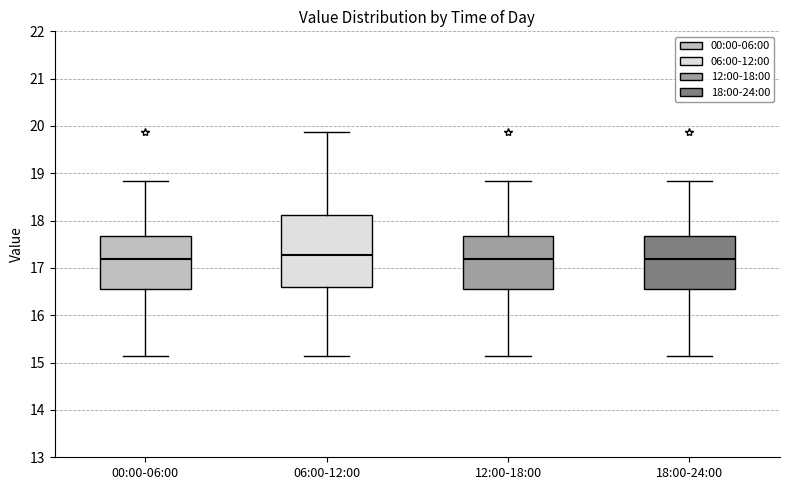

Reading left to right, transcribe this box plot: for each box, give where its median line is, the range the box spans, and where its two whiskers end, as read against the y-axis. The values are not printed on the chart, so give them approximately, as read against the axis.

00:00-06:00: median 17.2, box 16.6 to 17.7, whiskers 15.2 to 18.8
06:00-12:00: median 17.3, box 16.6 to 18.1, whiskers 15.2 to 19.9
12:00-18:00: median 17.2, box 16.6 to 17.7, whiskers 15.2 to 18.8
18:00-24:00: median 17.2, box 16.6 to 17.7, whiskers 15.2 to 18.8